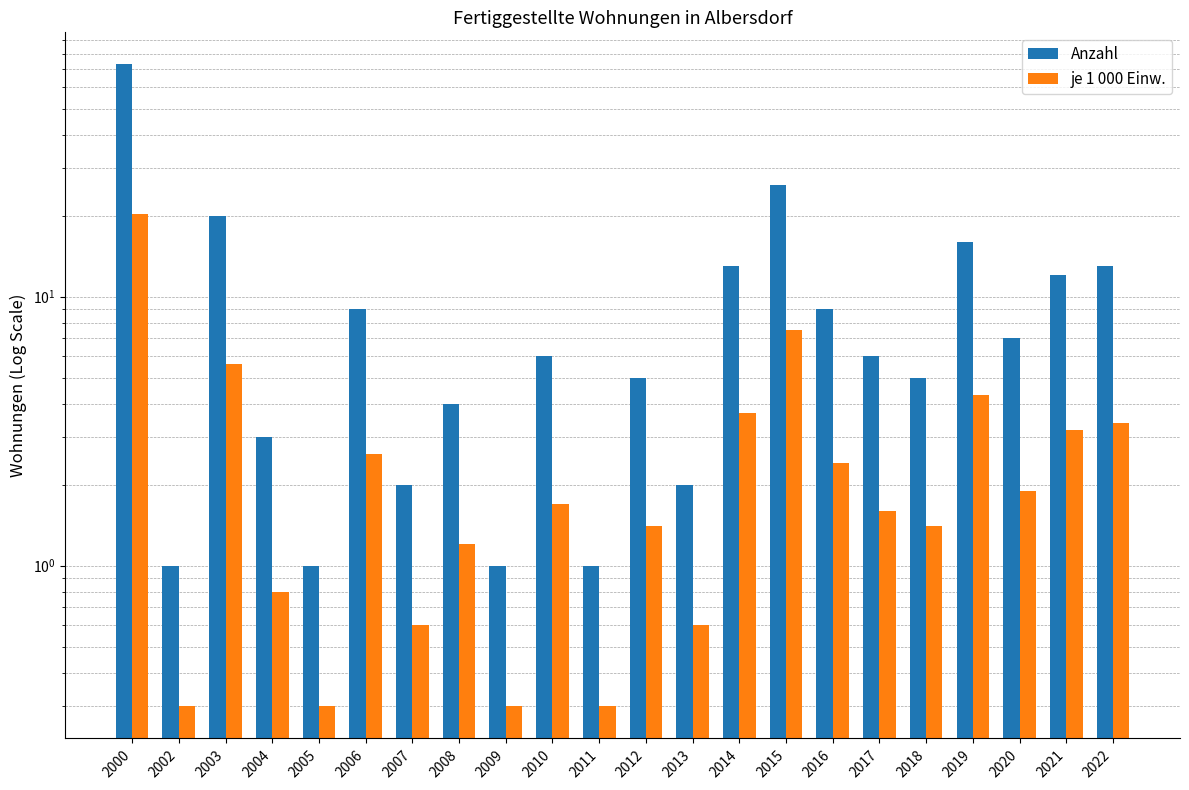

At which label does Anzahl reach its peak?

2000